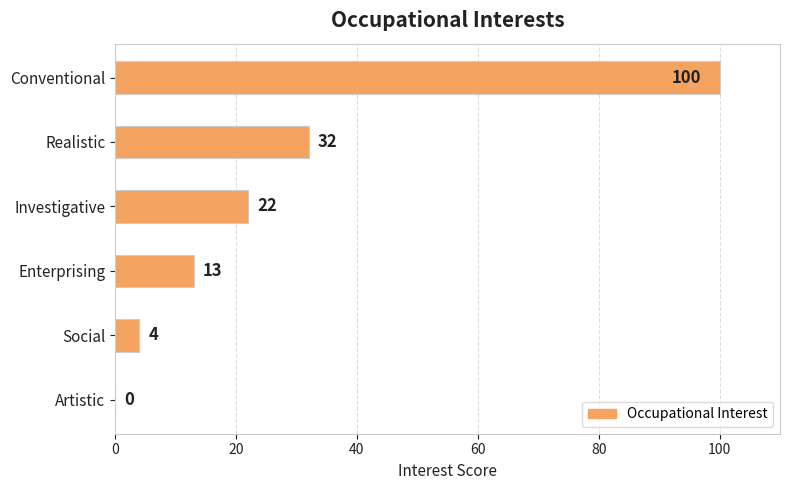

Reading top to bottom, extract all data points from this chart.

Conventional=100	Realistic=32	Investigative=22	Enterprising=13	Social=4	Artistic=0